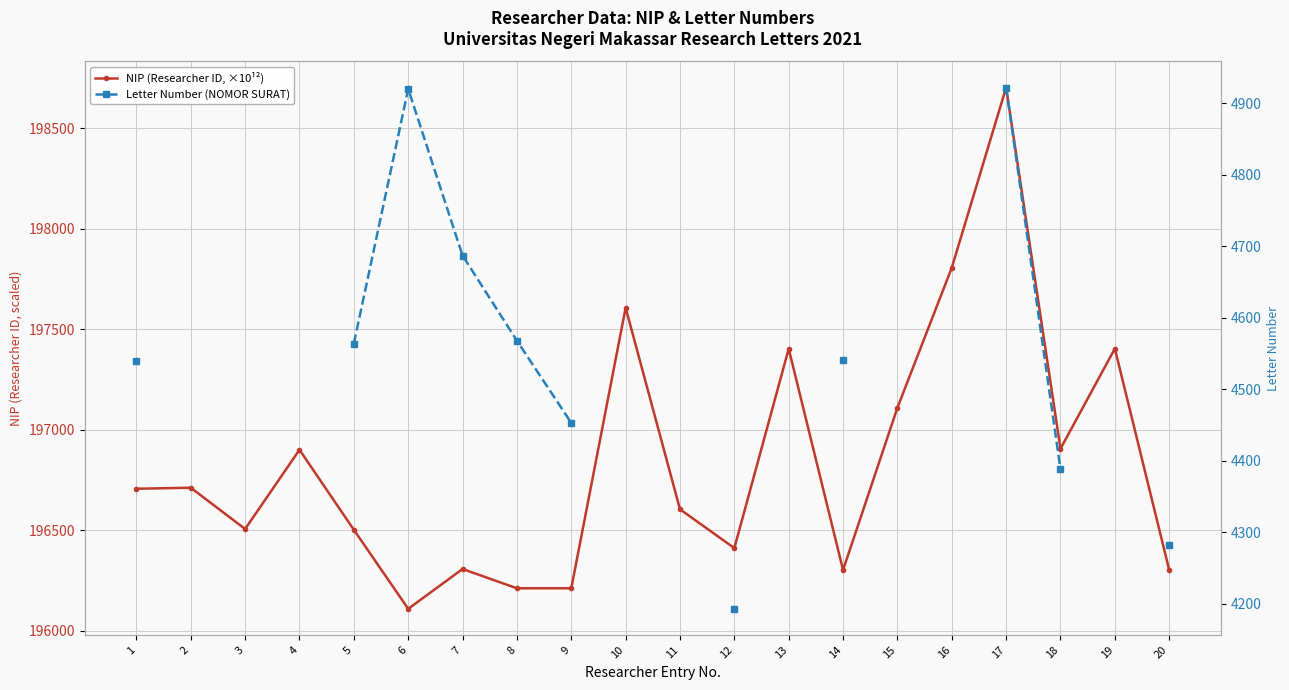

What is the minimum value shown in the chart?

4193.0